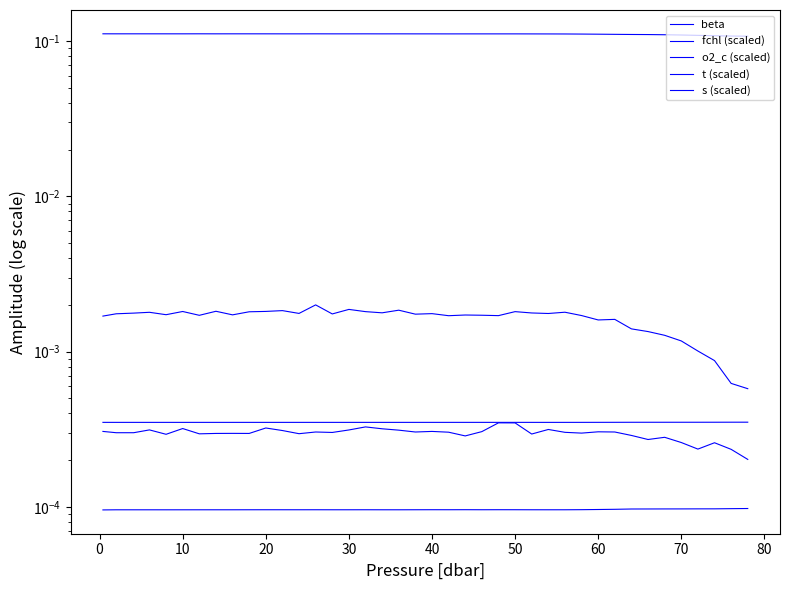

Reading left to right, extract all data points from this chart.

beta: 0.0	0.0	0.0	0.0	0.0	0.0	0.0	0.0	0.0	0.0	0.0	0.0	0.0	0.0	0.0	0.0	0.0	0.0	0.0	0.0	0.0	0.0	0.0	0.0	0.0	0.0	0.0	0.0	0.0	0.0	0.0	0.0	0.0	0.0	0.0	0.0	0.0	0.0	0.0	0.0
fchl (scaled): 0.0	0.0	0.0	0.0	0.0	0.0	0.0	0.0	0.0	0.0	0.0	0.0	0.0	0.0	0.0	0.0	0.0	0.0	0.0	0.0	0.0	0.0	0.0	0.0	0.0	0.0	0.0	0.0	0.0	0.0	0.0	0.0	0.0	0.0	0.0	0.0	0.0	0.0	0.0	0.0
o2_c (scaled): 0.1	0.1	0.1	0.1	0.1	0.1	0.1	0.1	0.1	0.1	0.1	0.1	0.1	0.1	0.1	0.1	0.1	0.1	0.1	0.1	0.1	0.1	0.1	0.1	0.1	0.1	0.1	0.1	0.1	0.1	0.1	0.1	0.1	0.1	0.1	0.1	0.1	0.1	0.1	0.1
t (scaled): 0.0	0.0	0.0	0.0	0.0	0.0	0.0	0.0	0.0	0.0	0.0	0.0	0.0	0.0	0.0	0.0	0.0	0.0	0.0	0.0	0.0	0.0	0.0	0.0	0.0	0.0	0.0	0.0	0.0	0.0	0.0	0.0	0.0	0.0	0.0	0.0	0.0	0.0	0.0	0.0
s (scaled): 0.0	0.0	0.0	0.0	0.0	0.0	0.0	0.0	0.0	0.0	0.0	0.0	0.0	0.0	0.0	0.0	0.0	0.0	0.0	0.0	0.0	0.0	0.0	0.0	0.0	0.0	0.0	0.0	0.0	0.0	0.0	0.0	0.0	0.0	0.0	0.0	0.0	0.0	0.0	0.0